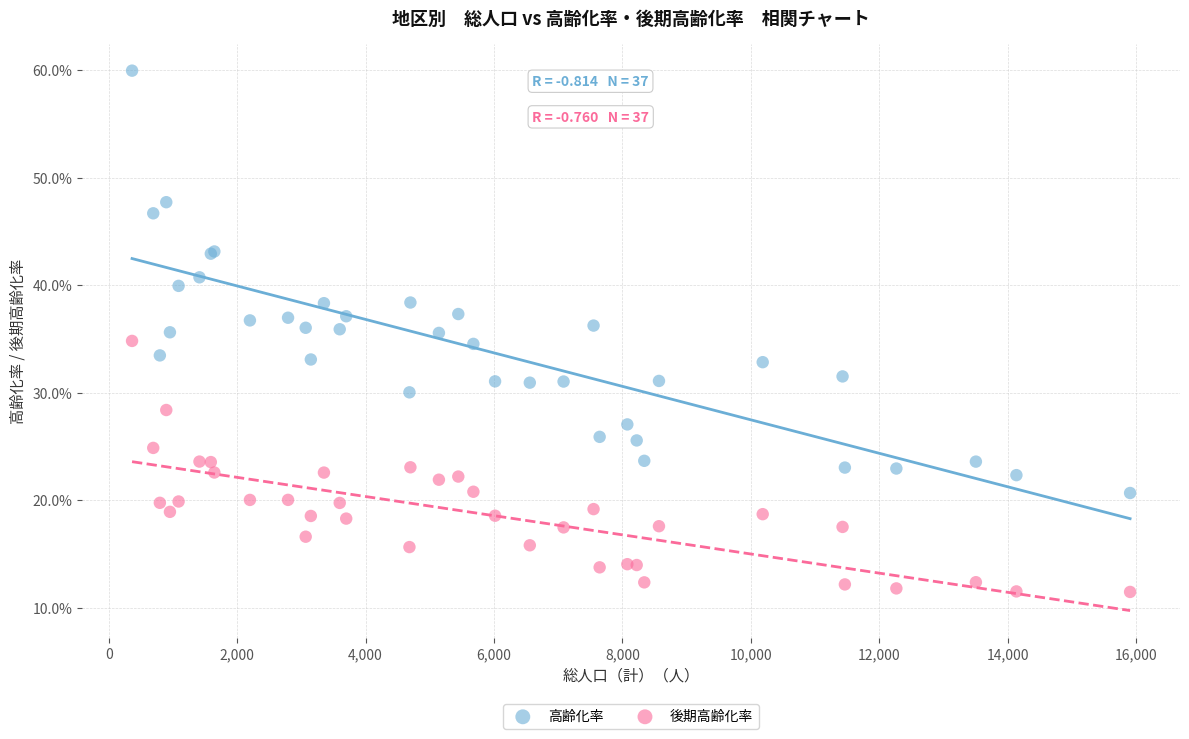

Which series has the widest spread of Y values?

高齢化率